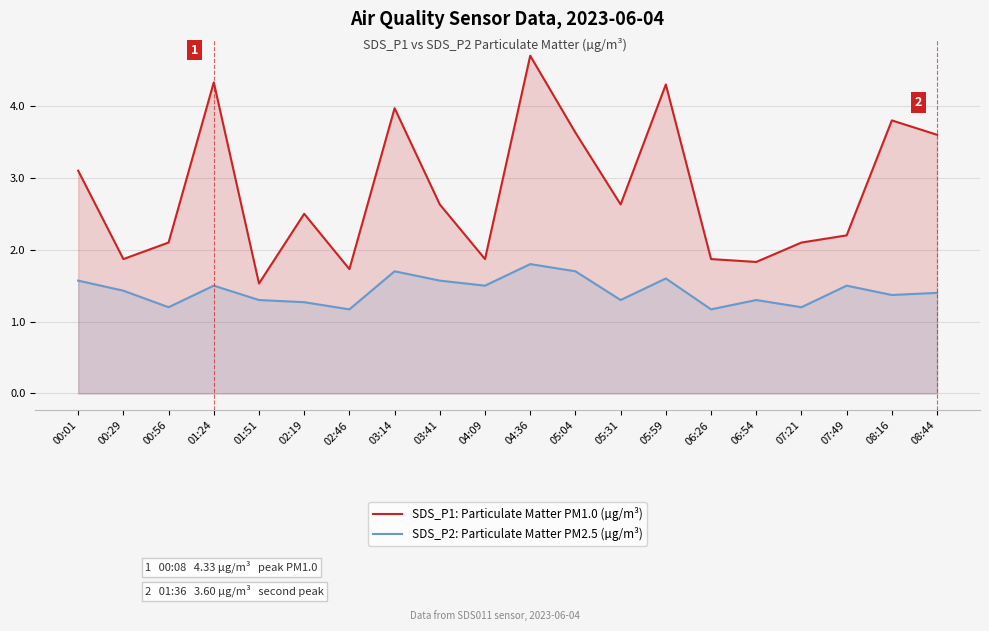

The SDS_P1: Particulate Matter PM1.0 (µg/m³) series shows 0.8 at 03:14. True or false?

False